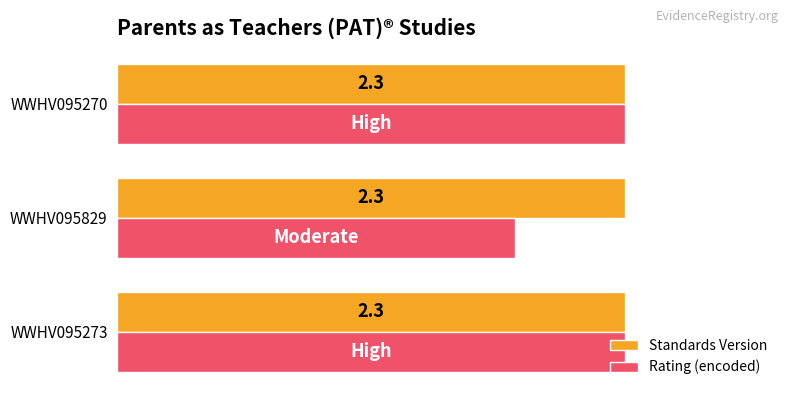

List the series in order of their overall mean, lowest first.

Rating (encoded), Standards Version